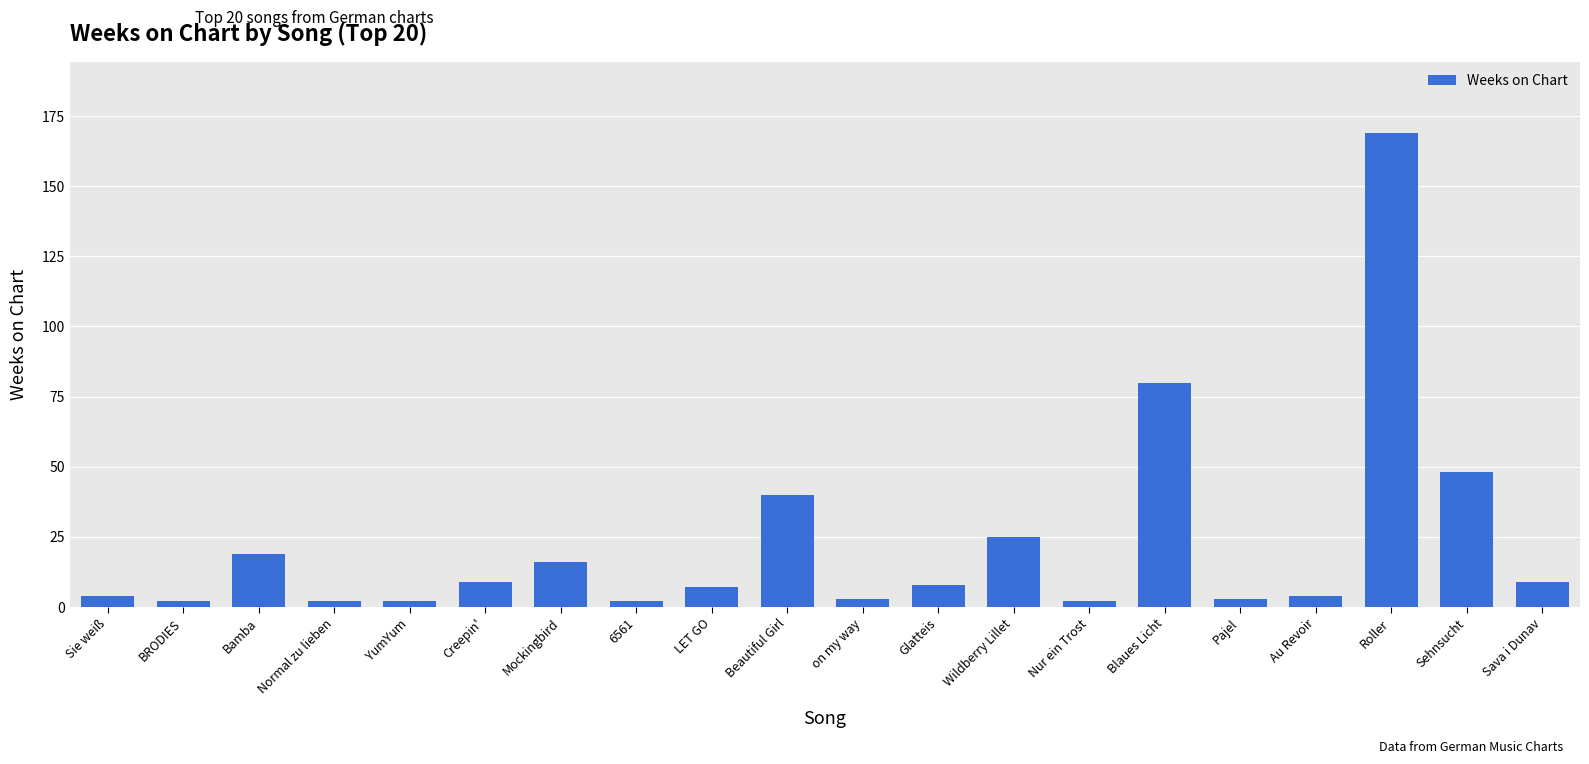

What is the difference between the second highest and second lowest values?

78